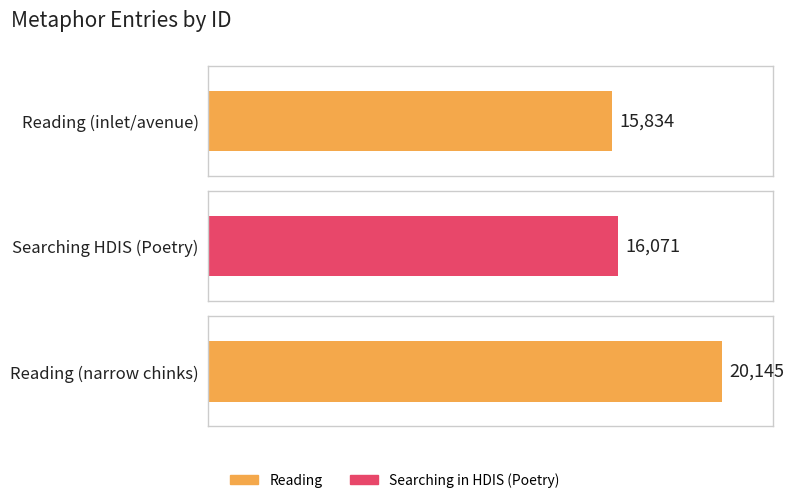

True or false: the data shows 4073 at Reading (inlet/avenue).

False